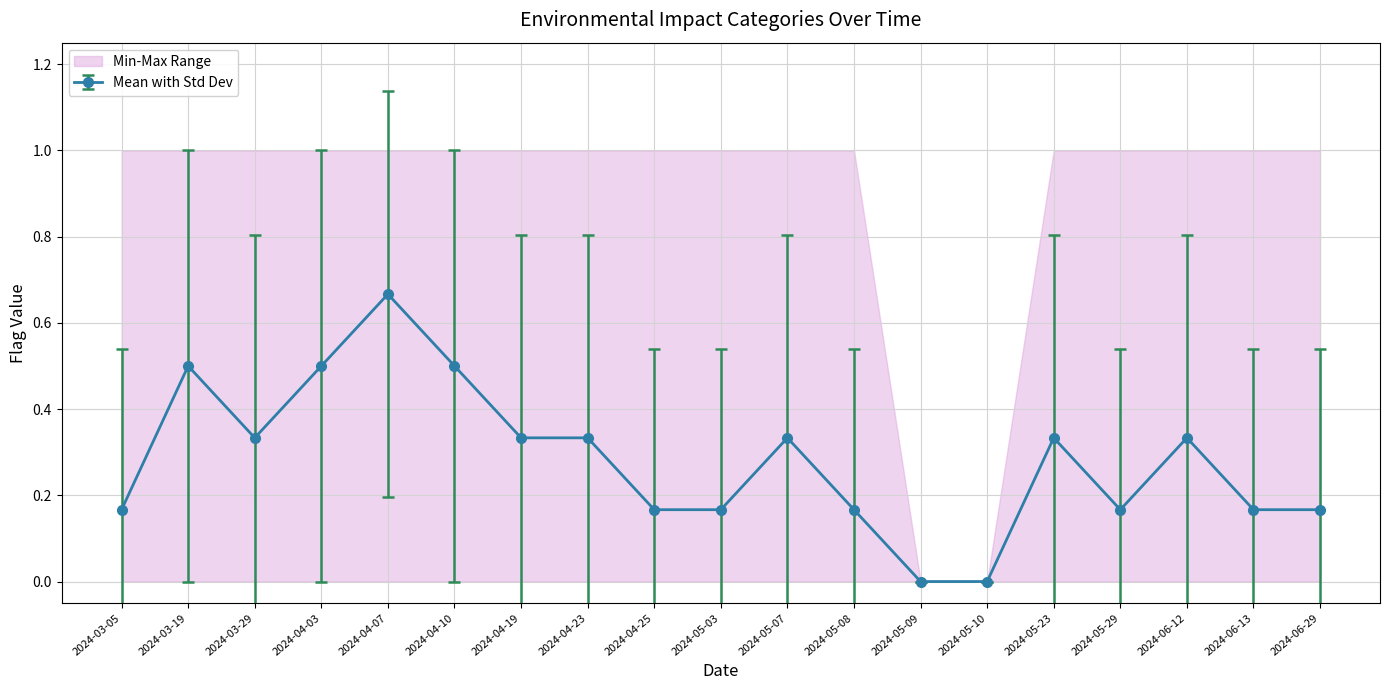

Where is the first local maximum for Mean with Std Dev?

2024-03-19